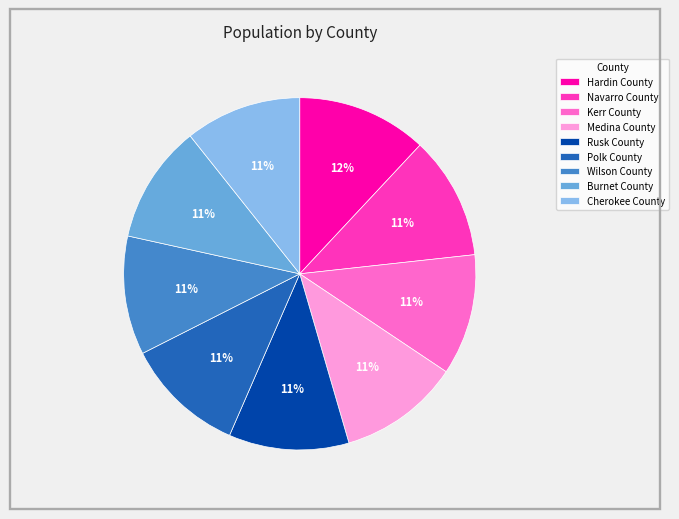

To the nearest percent, what portion does Polk County represent?

11%